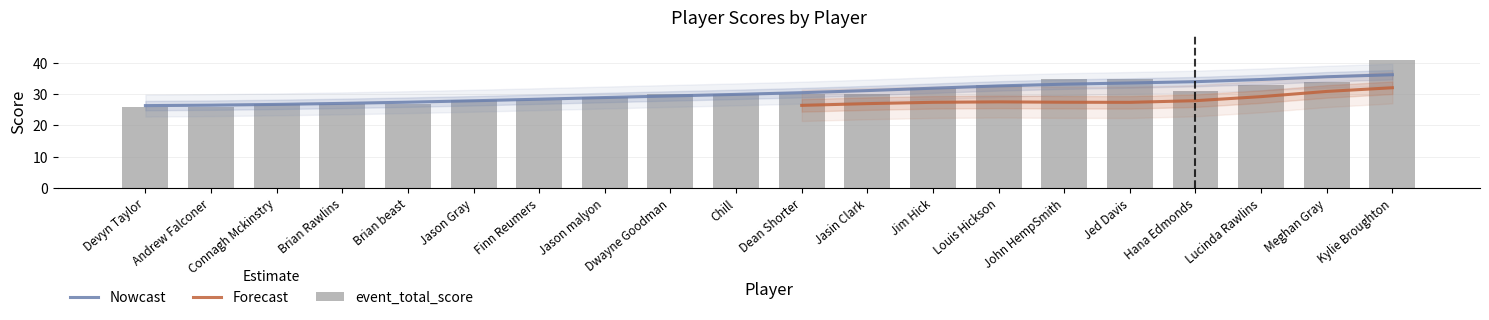

Is it true that the value at Connagh Mckinstry is 27?

True